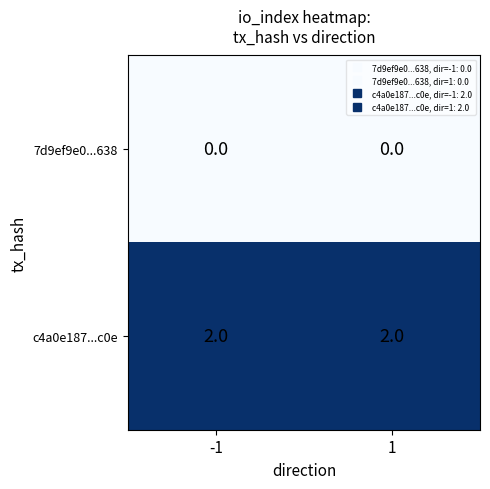

Rank the series by their average value, from highest to lowest.

c4a0e187...c0e, 7d9ef9e0...638